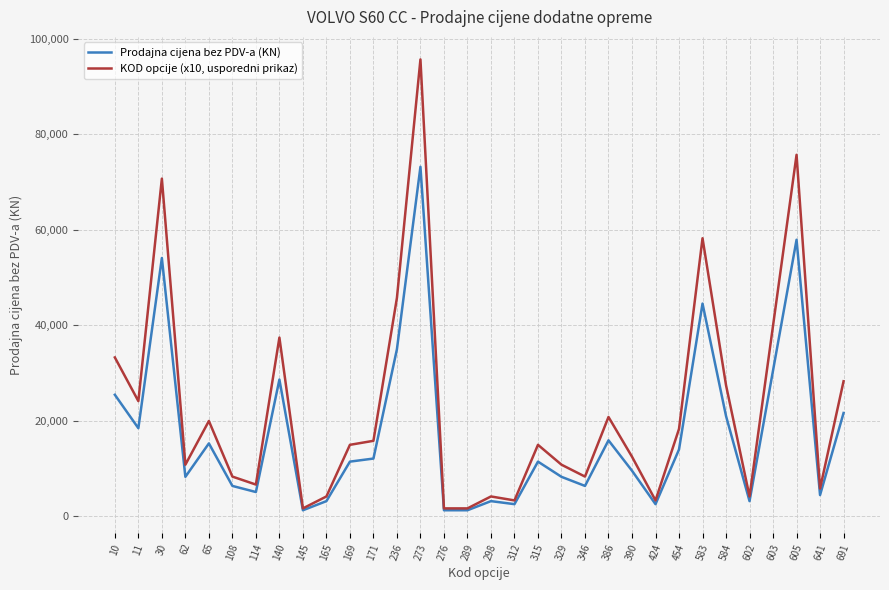

At which category does the chart reach its peak across all series?

273